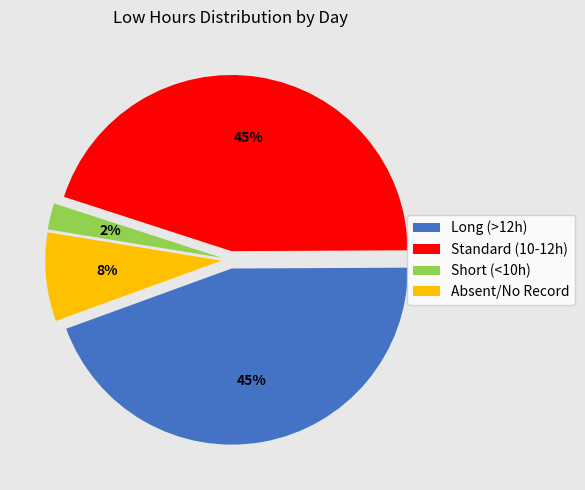

How many segments does this pie chart have?

4